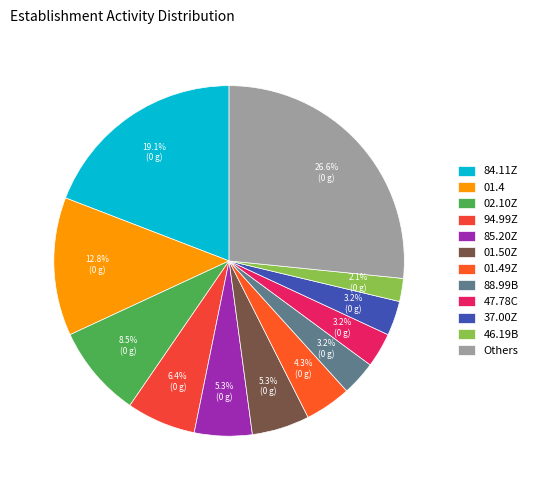

True or false: 94.99Z accounts for 14% of the total.

False